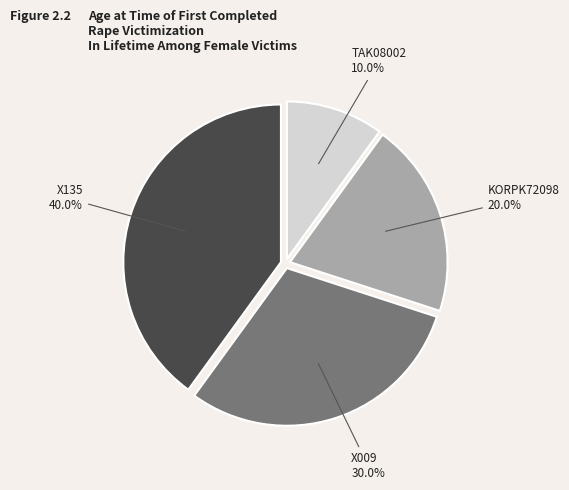

Is there any slice that represents more than half of the pie?

No